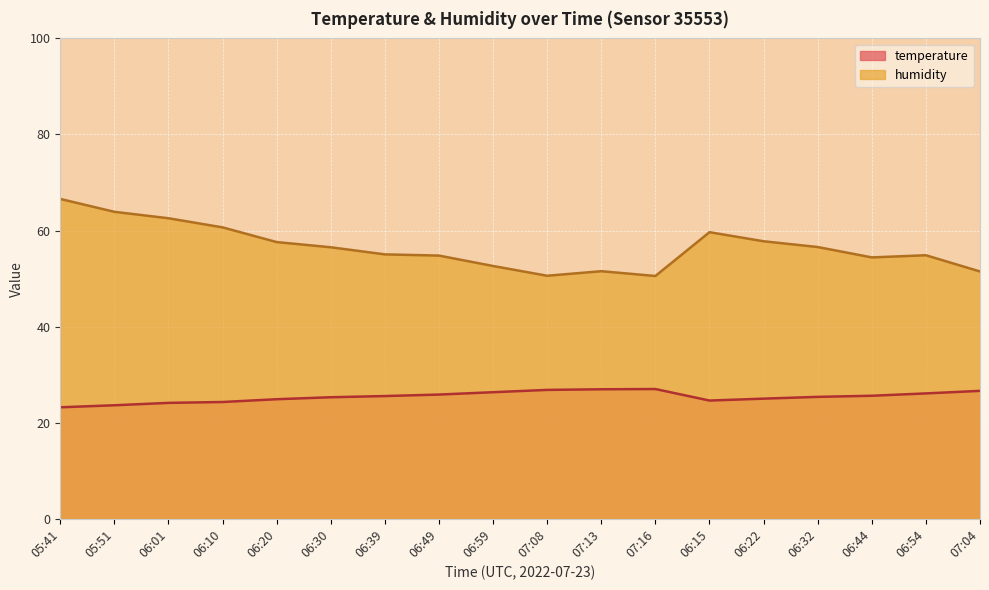

Rank the categories by temperature value from highest to lowest.

07:16, 07:13, 07:08, 07:04, 06:59, 06:54, 06:49, 06:44, 06:39, 06:32, 06:30, 06:22, 06:20, 06:15, 06:10, 06:01, 05:51, 05:41